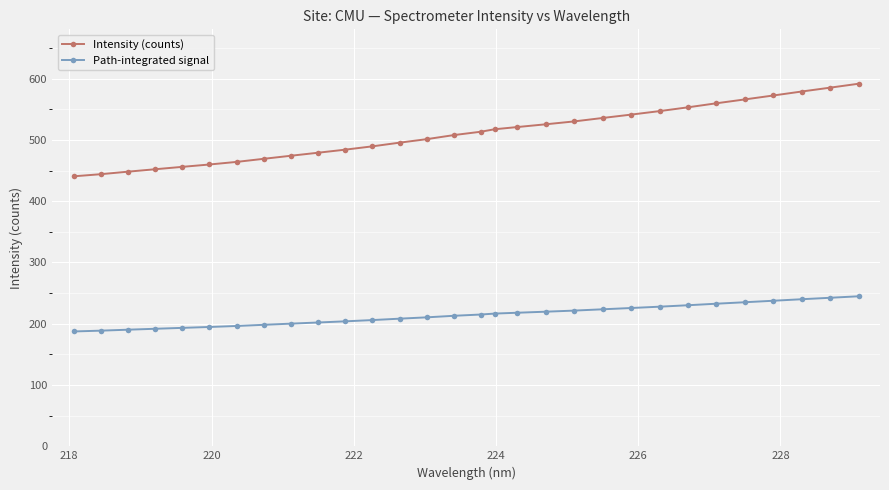

What is the smallest value displayed?

187.4